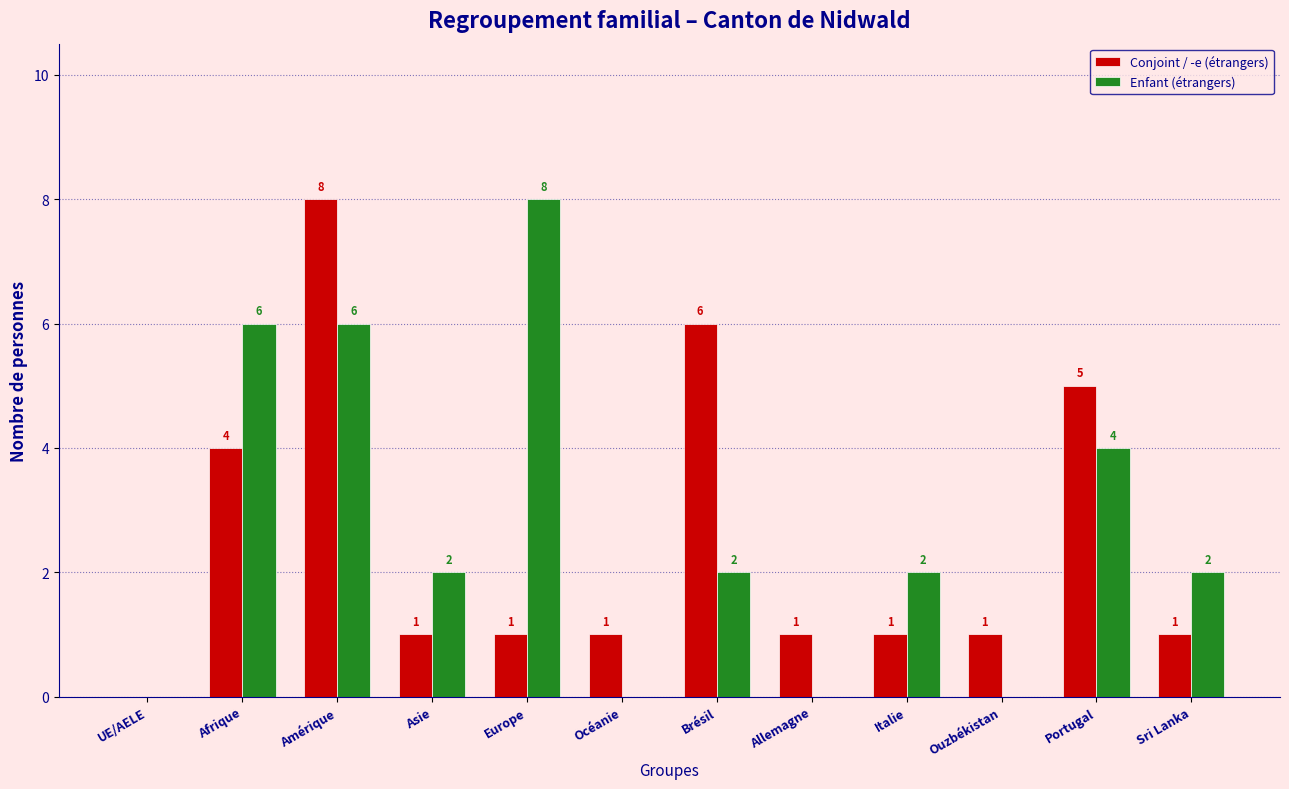

Reading left to right, list all the values displayed in this chart.

Conjoint / -e (étrangers): UE/AELE=0	Afrique=4	Amérique=8	Asie=1	Europe=1	Océanie=1	Brésil=6	Allemagne=1	Italie=1	Ouzbékistan=1	Portugal=5	Sri Lanka=1
Enfant (étrangers): UE/AELE=0	Afrique=6	Amérique=6	Asie=2	Europe=8	Océanie=0	Brésil=2	Allemagne=0	Italie=2	Ouzbékistan=0	Portugal=4	Sri Lanka=2